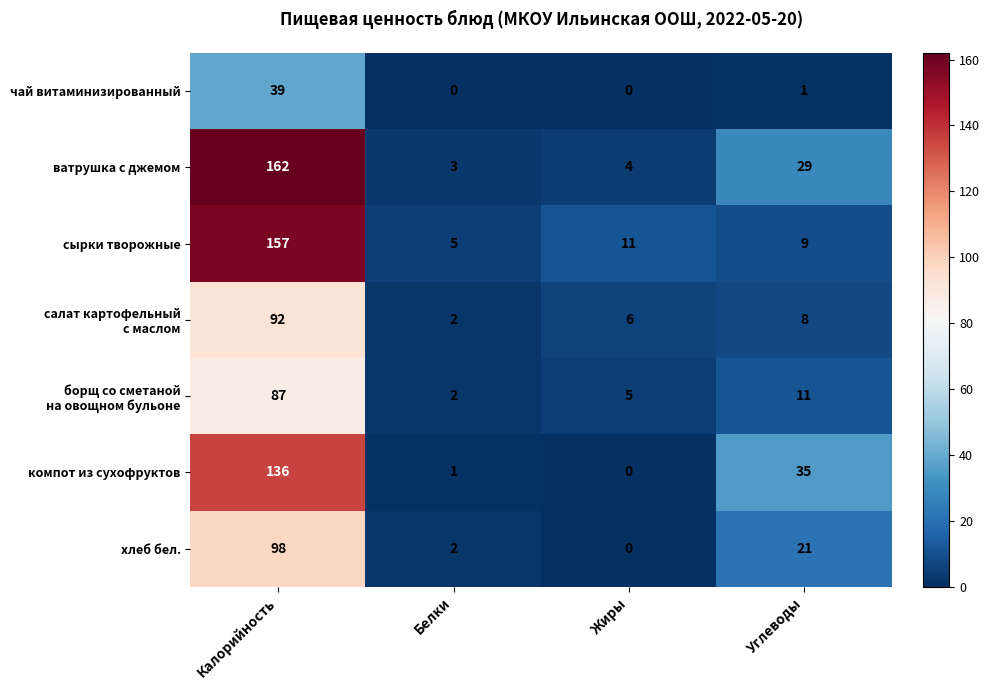

Rank the categories by ватрушка с джемом value from highest to lowest.

Калорийность, Углеводы, Жиры, Белки